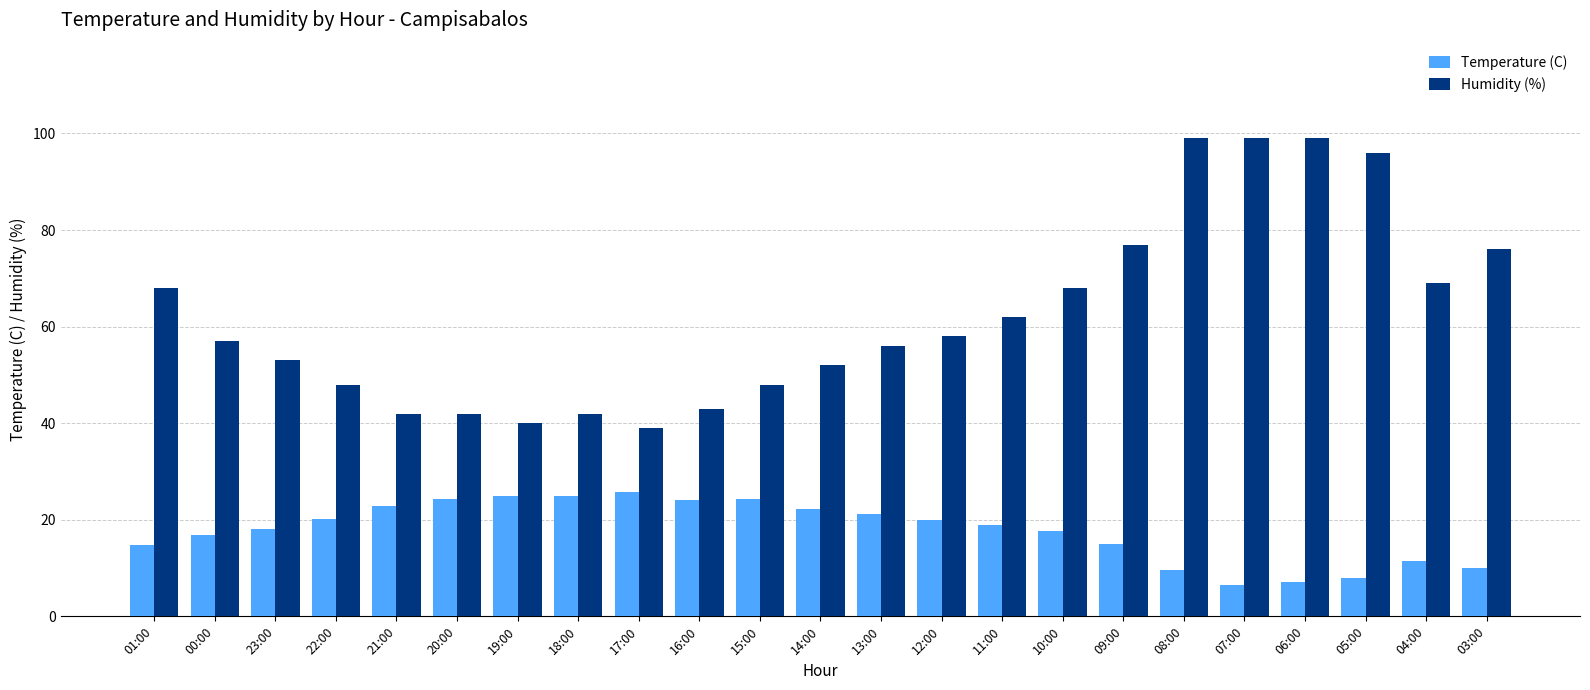

Rank the series at 03:00 from highest to lowest value.

Humidity (%), Temperature (C)